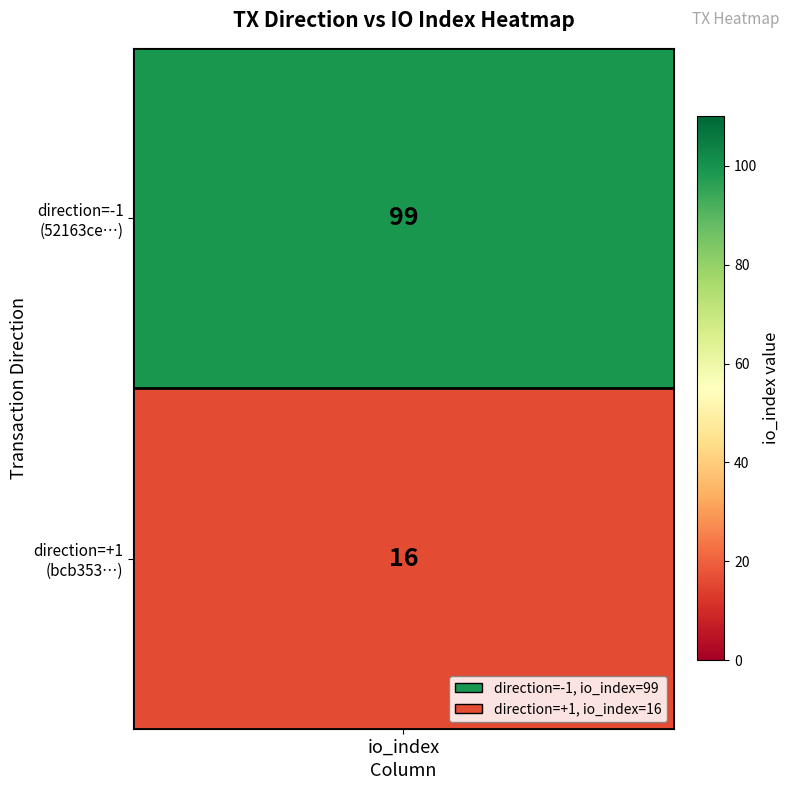

What value does the data have at 1?

16